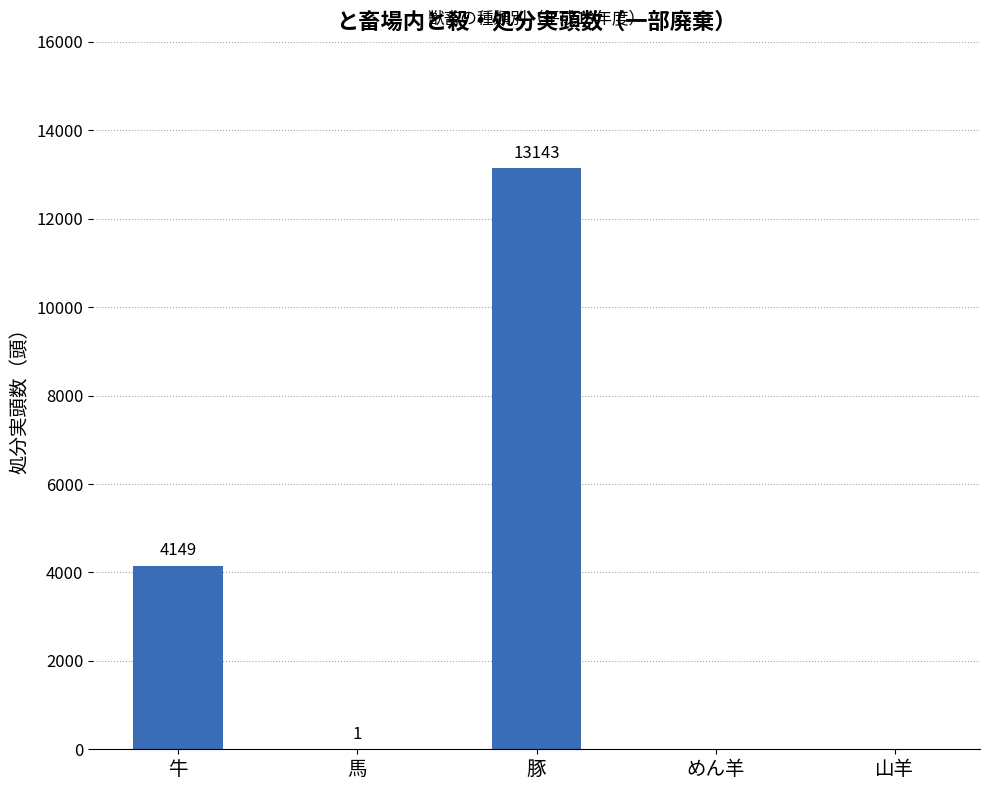

What is the average value?

3459